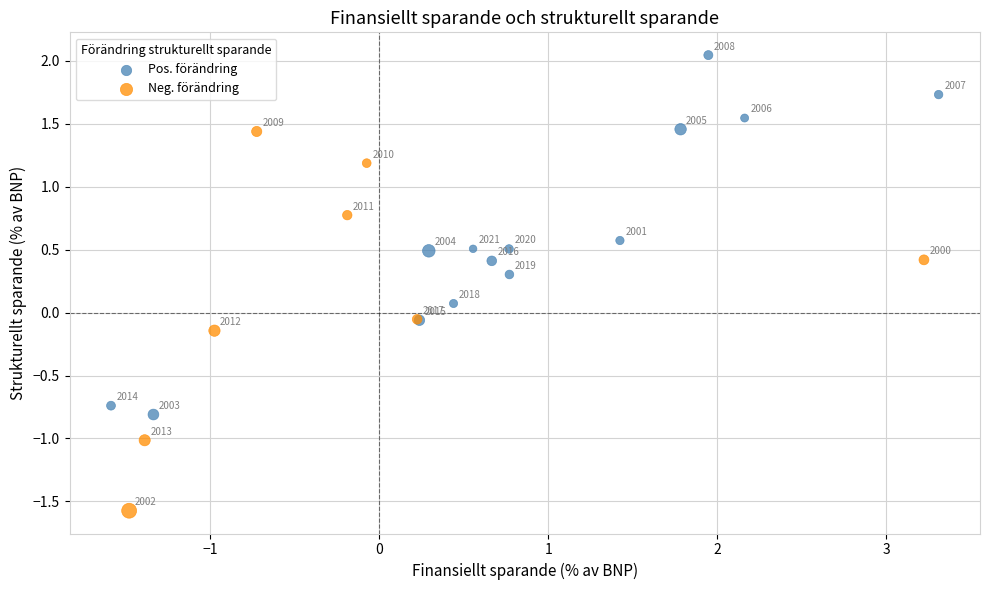

Which series has the largest Y range (max minus min)?

Neg. förändring